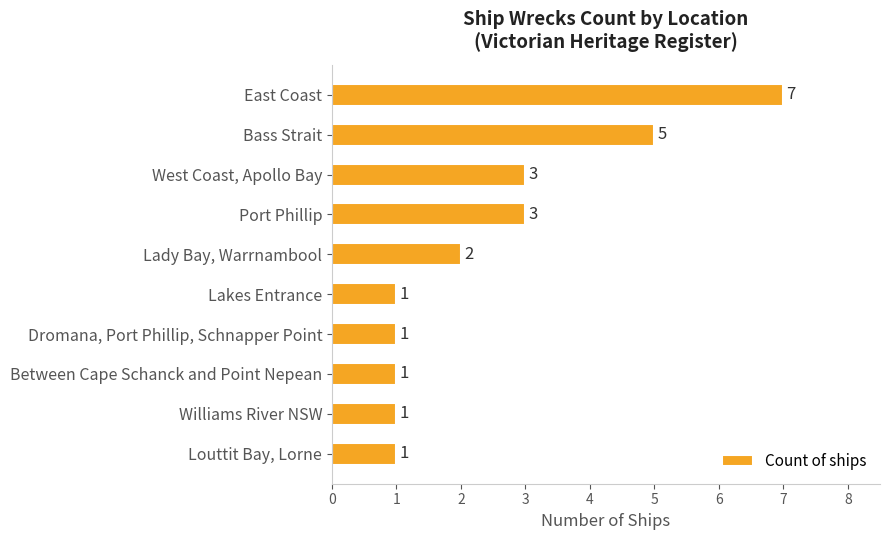

How many data points are less than 2?

5